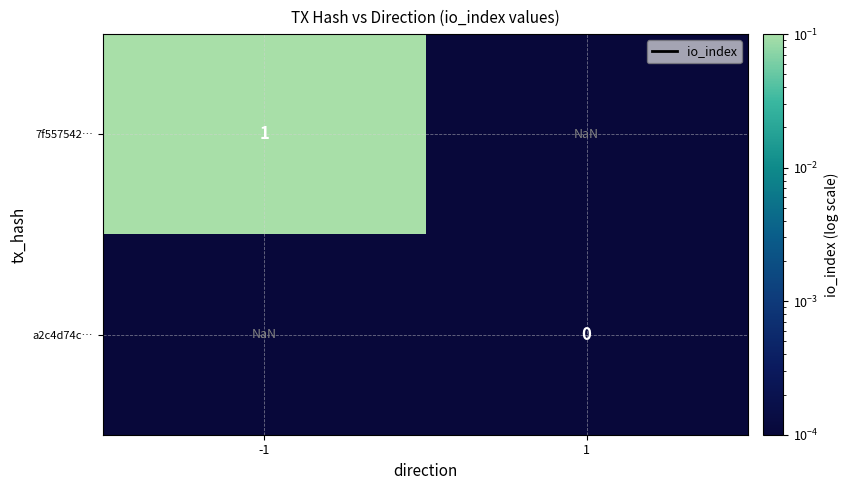

Which category has the highest value across all series?

-1